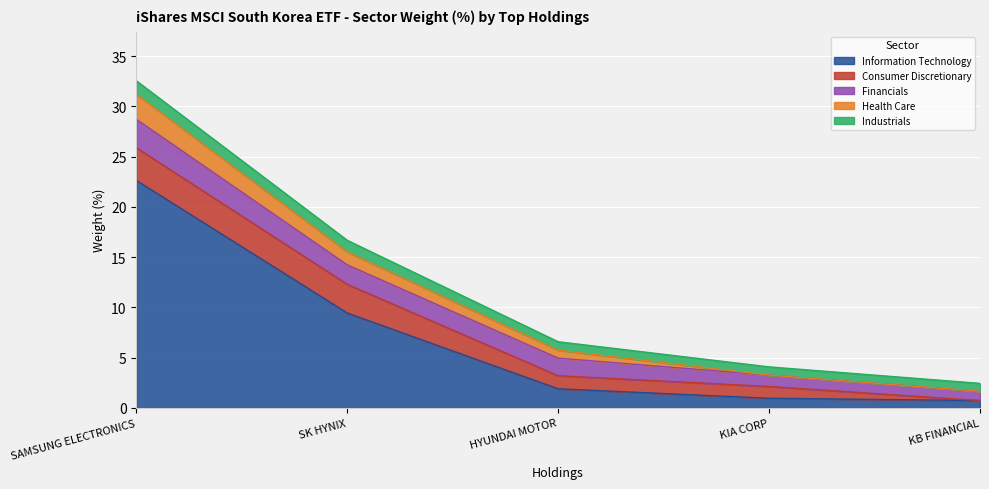

What is the label of the 5th point from the left?

KB FINANCIAL